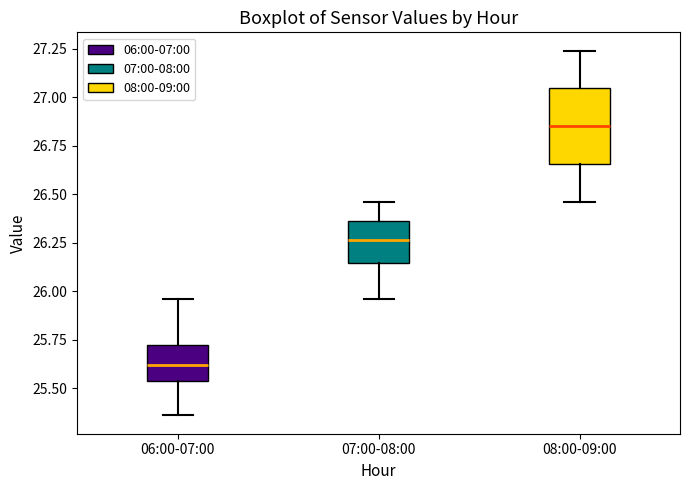

Which box has the lowest median line?

06:00-07:00